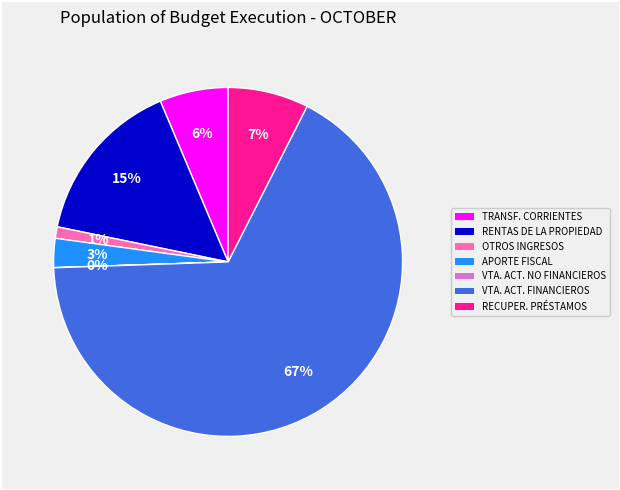

To the nearest percent, what is the average slice percentage?

14%